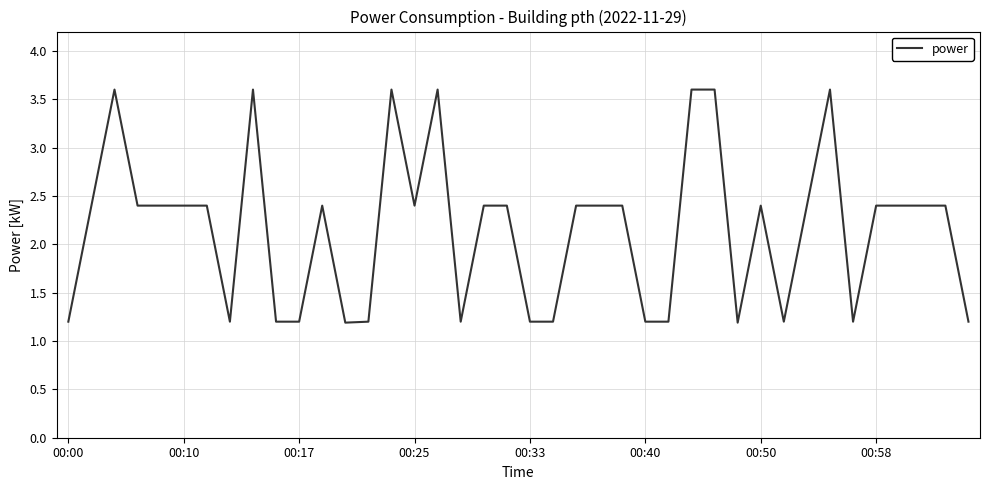

What is the difference between the maximum and minimum values?

2.4